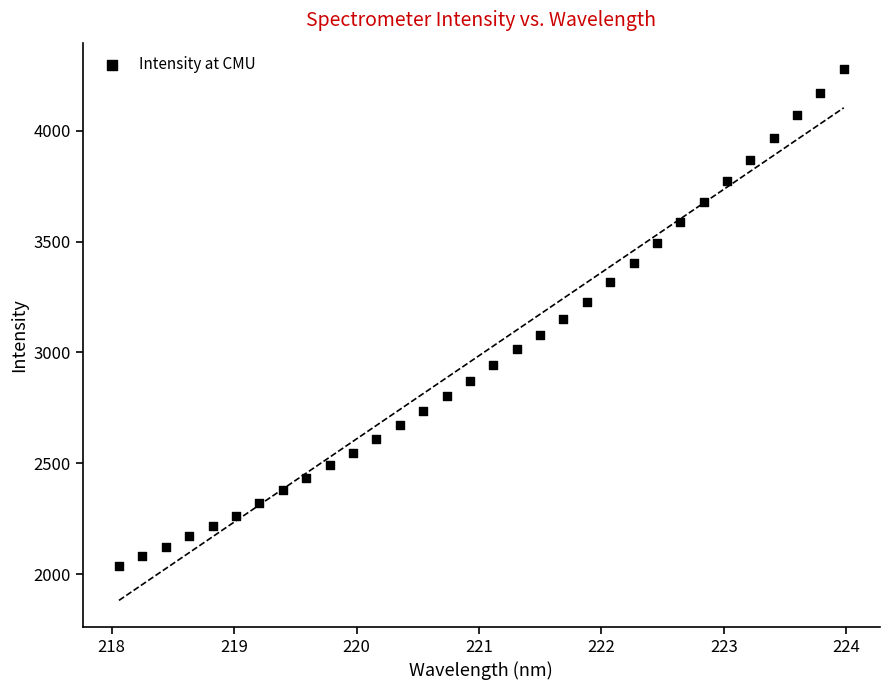

What is the range of X values (max minus min)?

5.9